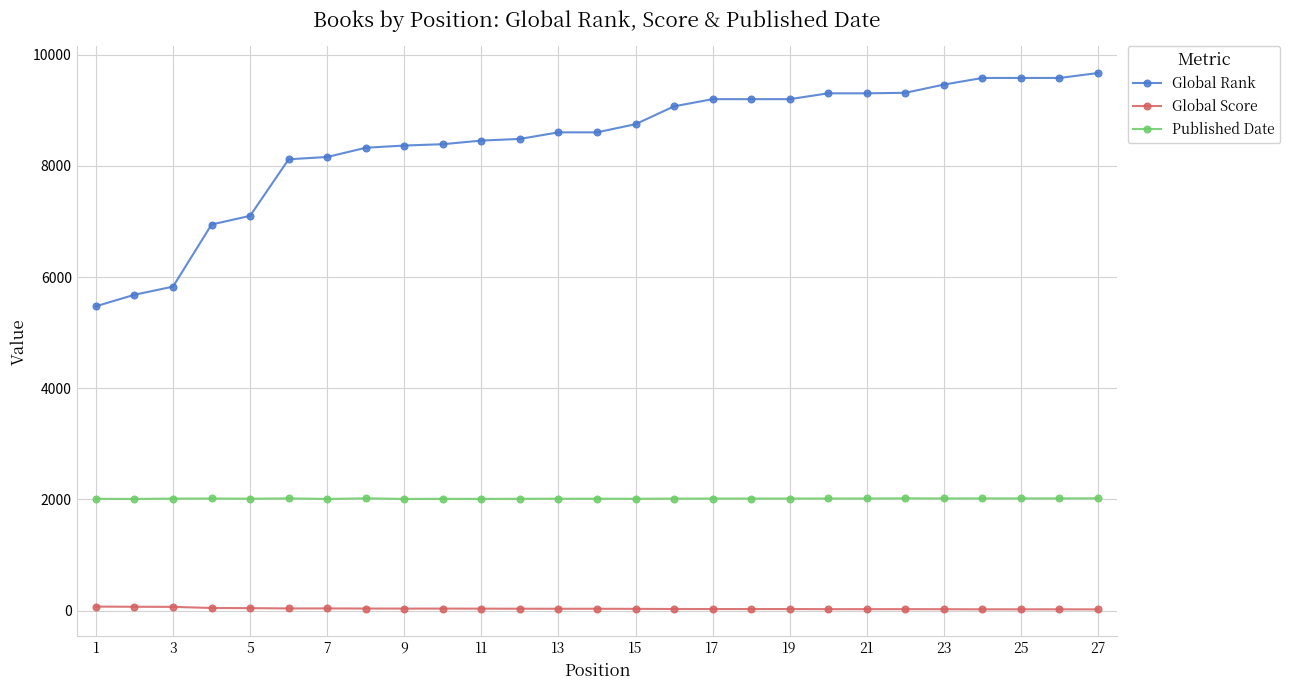

What is the difference between the maximum and second lowest values in the Global Rank series?

3987